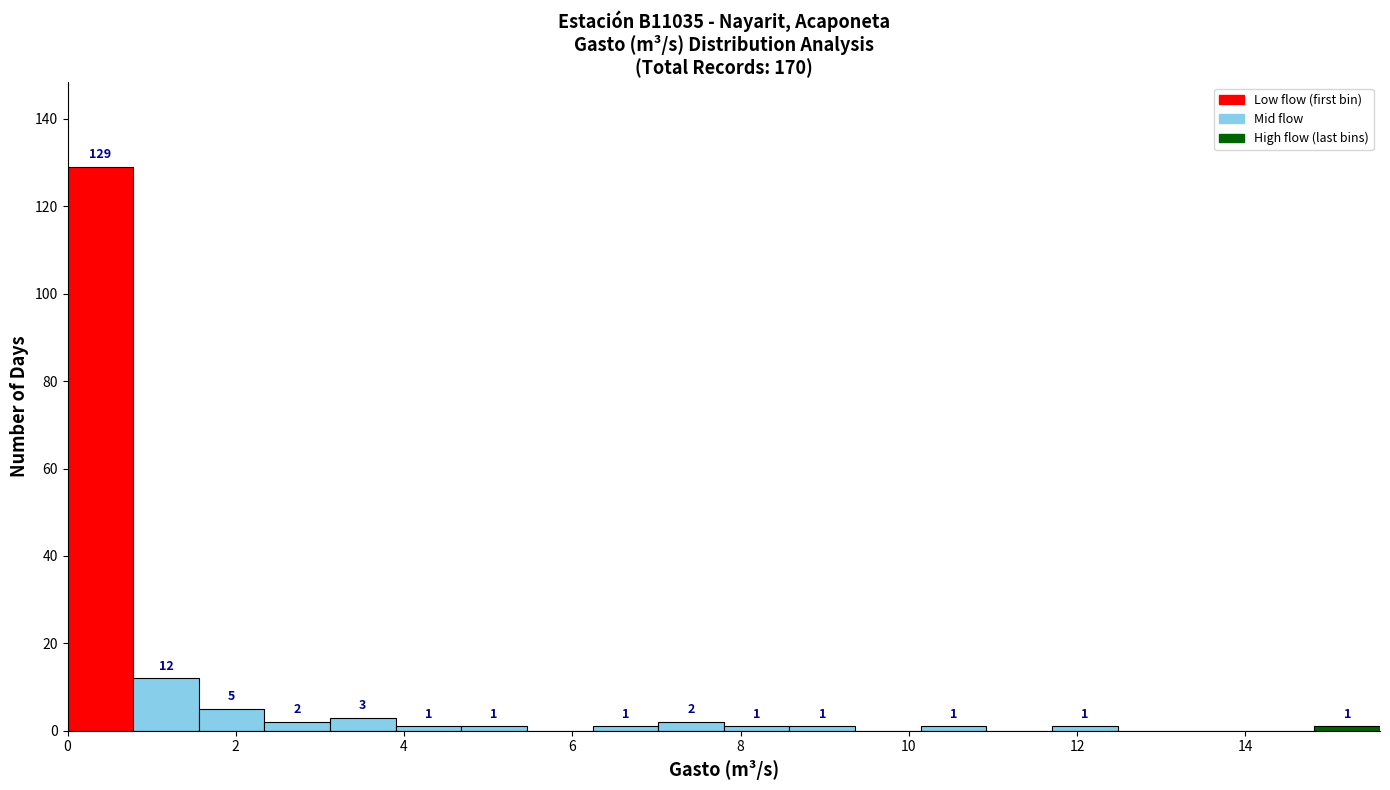

Around what value on the x-axis is the tallest bar? Give the approximate position of its centre, as read against the axis.

0.4